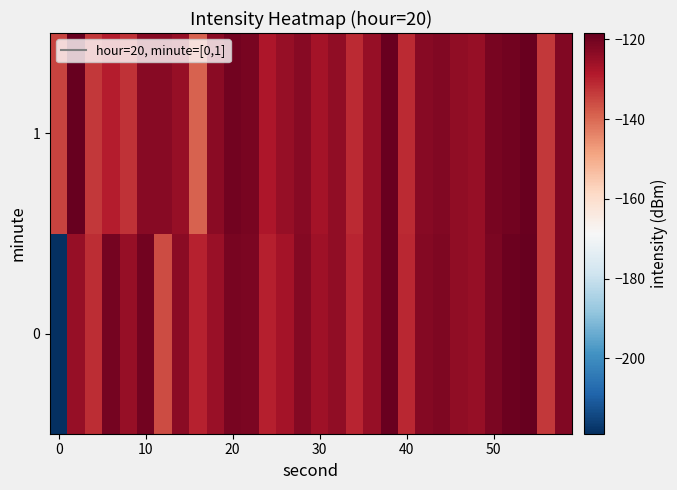

List the series in order of their peak value, lowest first.

1, 0